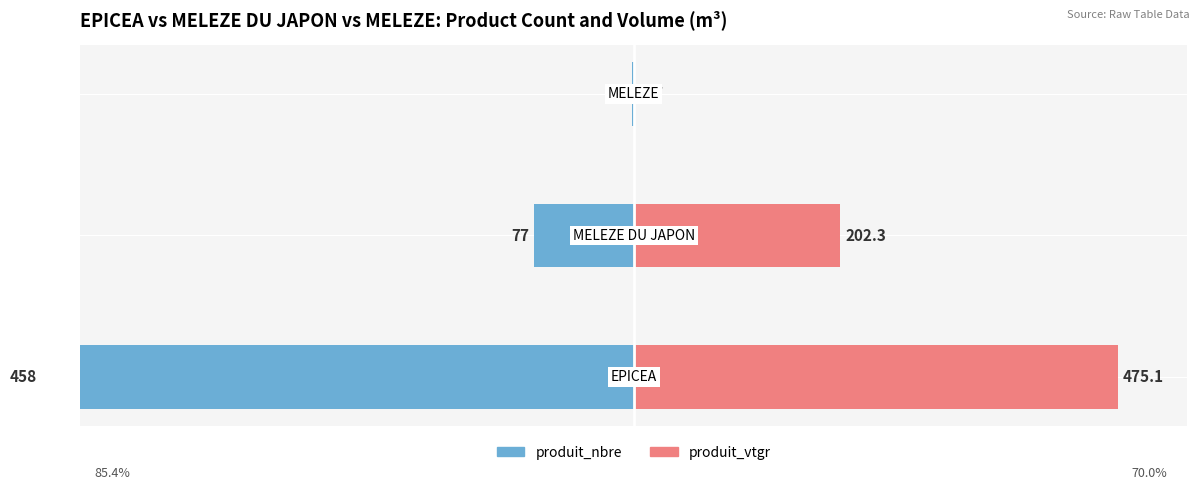

True or false: produit_nbre has a value of -36.5 at 0.

False